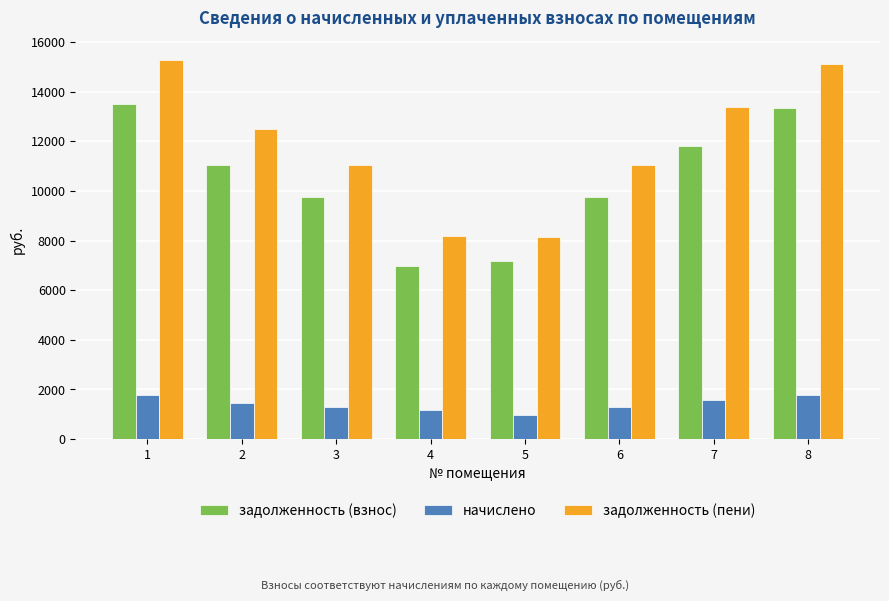

At 2, list the series in order from largest to smallest.

задолженность (пени), задолженность (взнос), начислено